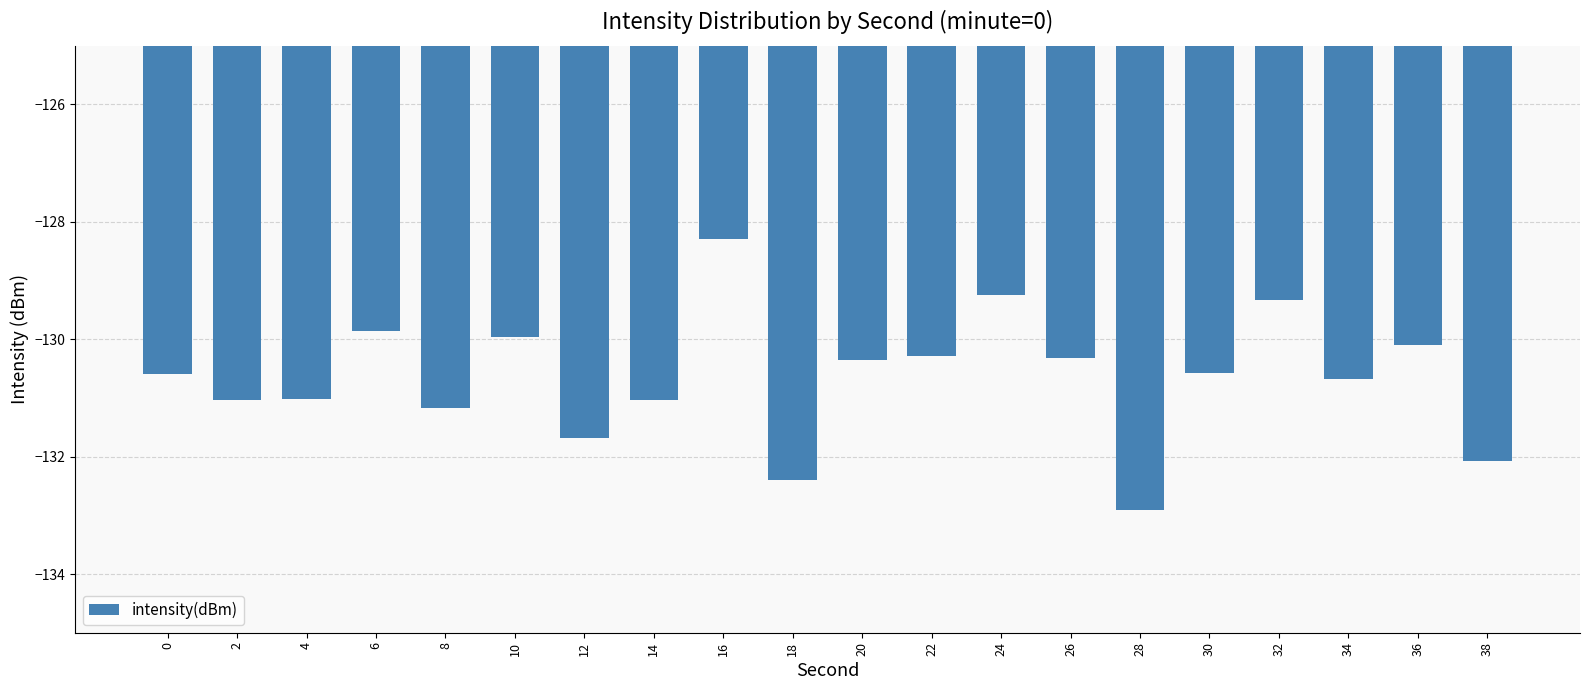

The value at 2 is -131.0. True or false?

True